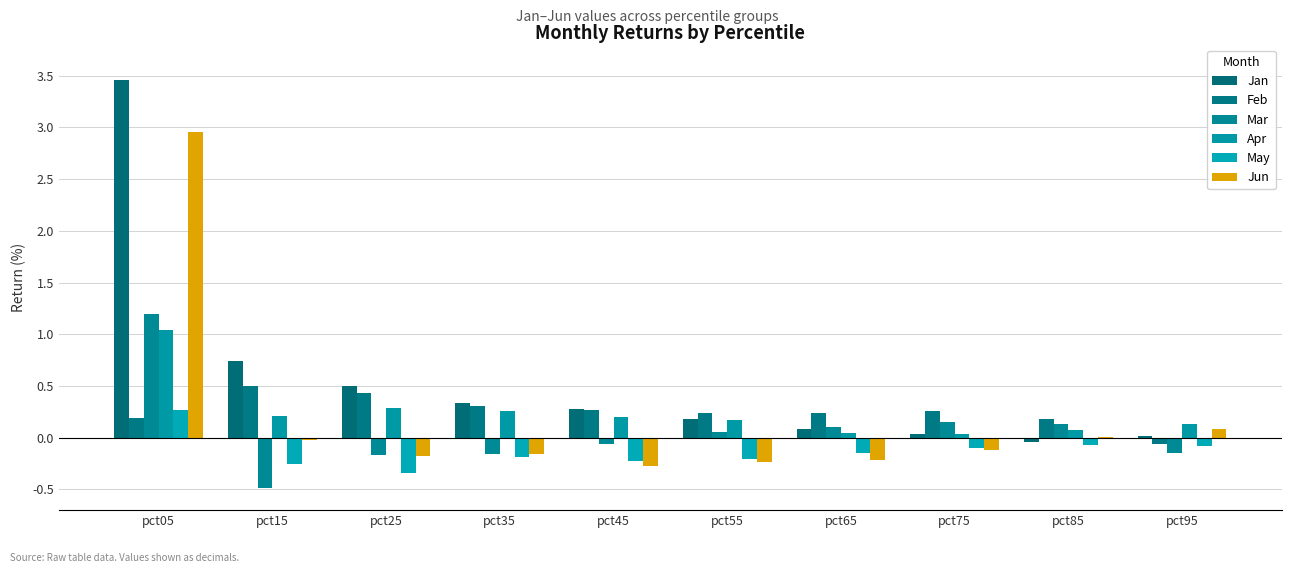

What is the difference between the Jun values at pct75 and pct45?

0.2